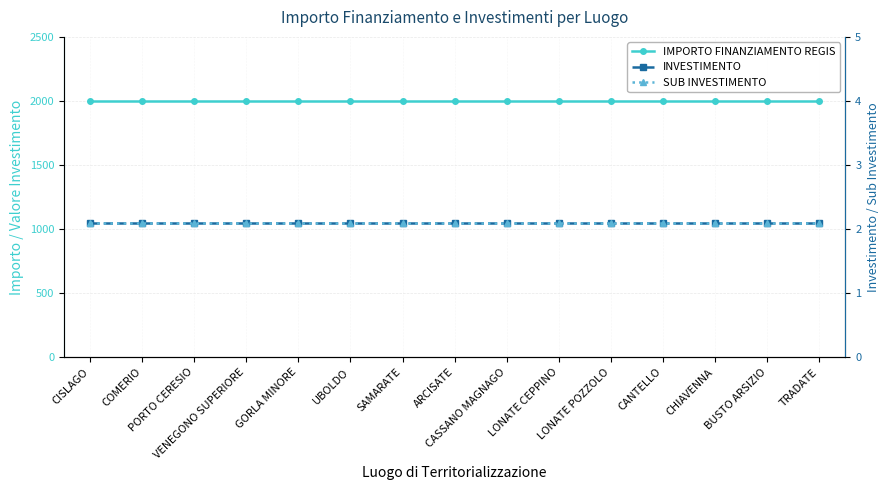

Is the value of IMPORTO FINANZIAMENTO REGIS at COMERIO greater than the value of SUB INVESTIMENTO at TRADATE?

Yes